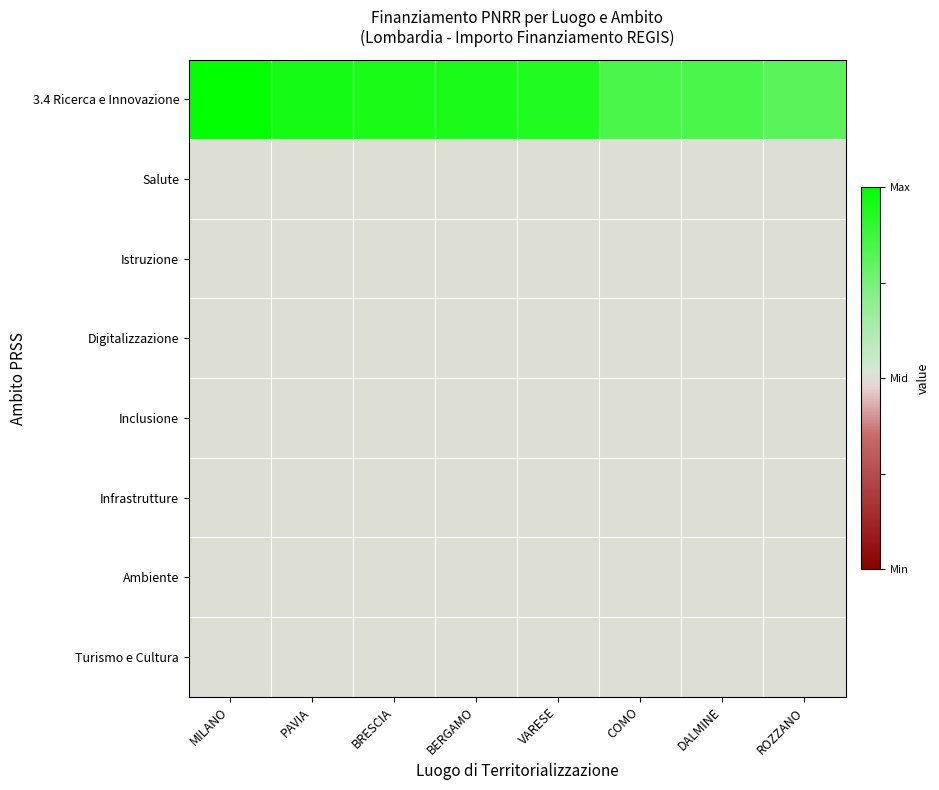

Reading left to right, what are all the values shown in this chart?

3.4 Ricerca e Innovazione: MILANO=1.0	PAVIA=1.0	BRESCIA=0.9	BERGAMO=0.9	VARESE=0.9	COMO=0.8	DALMINE=0.8	ROZZANO=0.8
Salute: MILANO=0.5	PAVIA=0.5	BRESCIA=0.5	BERGAMO=0.5	VARESE=0.5	COMO=0.5	DALMINE=0.5	ROZZANO=0.5
Istruzione: MILANO=0.5	PAVIA=0.5	BRESCIA=0.5	BERGAMO=0.5	VARESE=0.5	COMO=0.5	DALMINE=0.5	ROZZANO=0.5
Digitalizzazione: MILANO=0.5	PAVIA=0.5	BRESCIA=0.5	BERGAMO=0.5	VARESE=0.5	COMO=0.5	DALMINE=0.5	ROZZANO=0.5
Inclusione: MILANO=0.5	PAVIA=0.5	BRESCIA=0.5	BERGAMO=0.5	VARESE=0.5	COMO=0.5	DALMINE=0.5	ROZZANO=0.5
Infrastrutture: MILANO=0.5	PAVIA=0.5	BRESCIA=0.5	BERGAMO=0.5	VARESE=0.5	COMO=0.5	DALMINE=0.5	ROZZANO=0.5
Ambiente: MILANO=0.5	PAVIA=0.5	BRESCIA=0.5	BERGAMO=0.5	VARESE=0.5	COMO=0.5	DALMINE=0.5	ROZZANO=0.5
Turismo e Cultura: MILANO=0.5	PAVIA=0.5	BRESCIA=0.5	BERGAMO=0.5	VARESE=0.5	COMO=0.5	DALMINE=0.5	ROZZANO=0.5